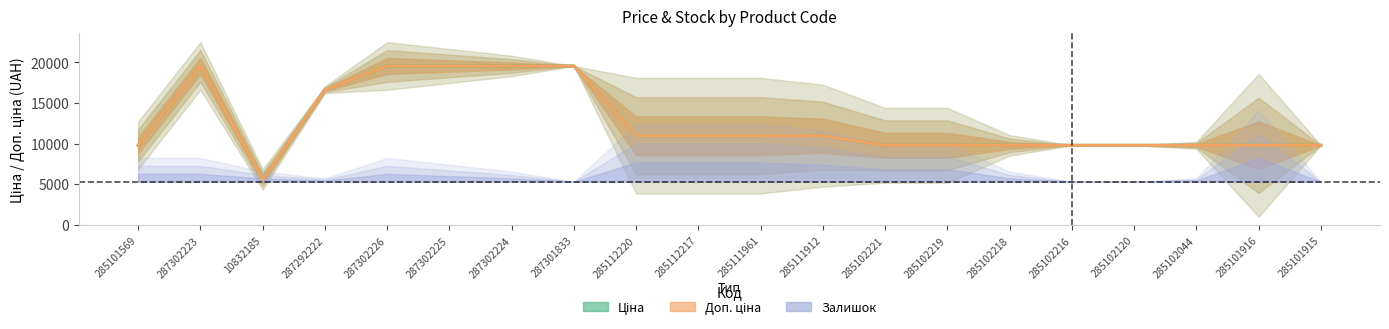

True or false: Ціна and Доп. ціна intersect in this chart.

False